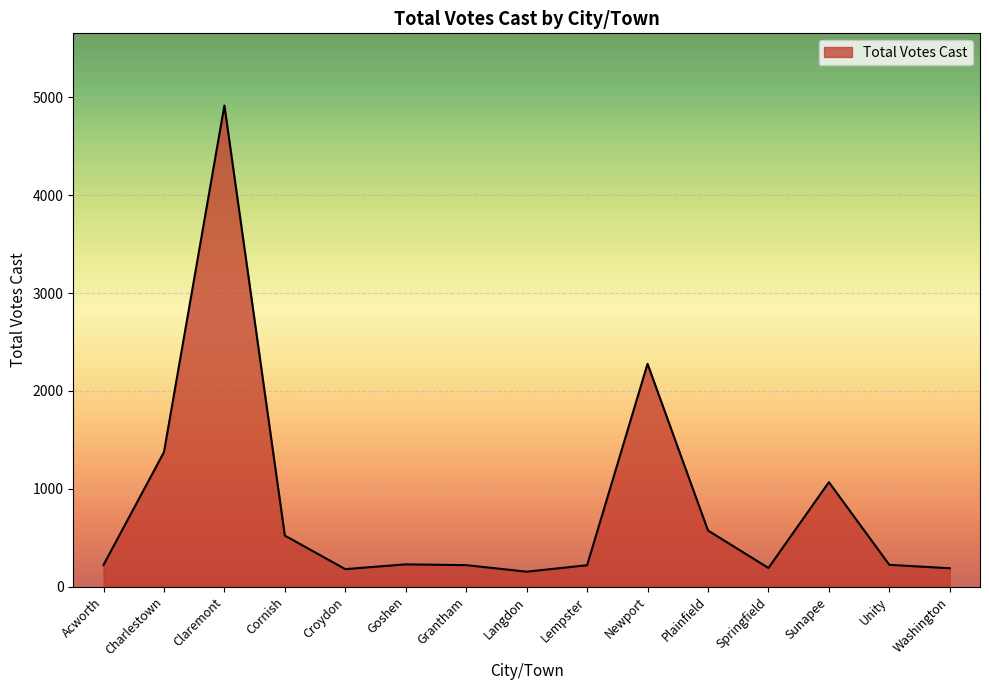

Where is the data nearest to the value 2534?

Newport